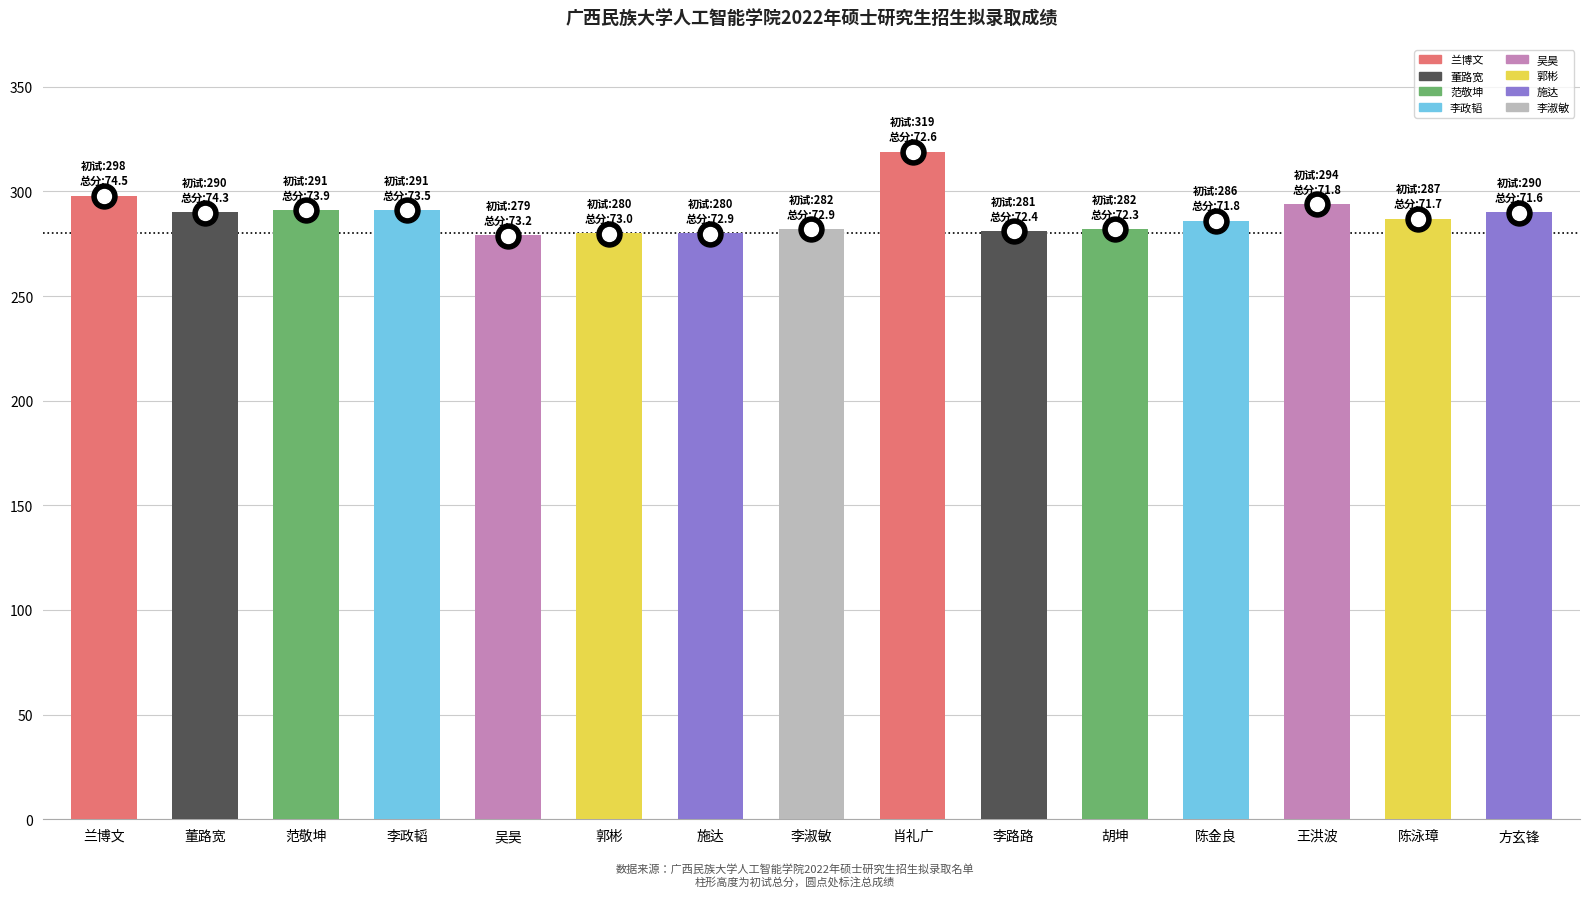

What is the maximum value shown in the chart?

319